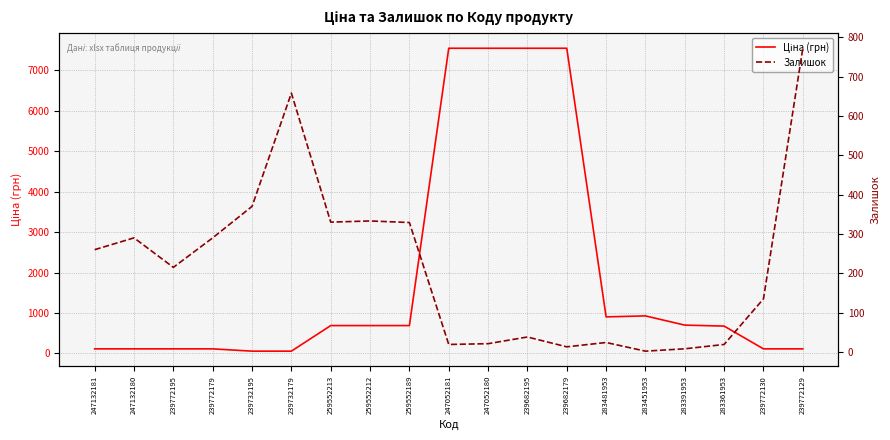

At which category is the sum across all series the highest?

239682195